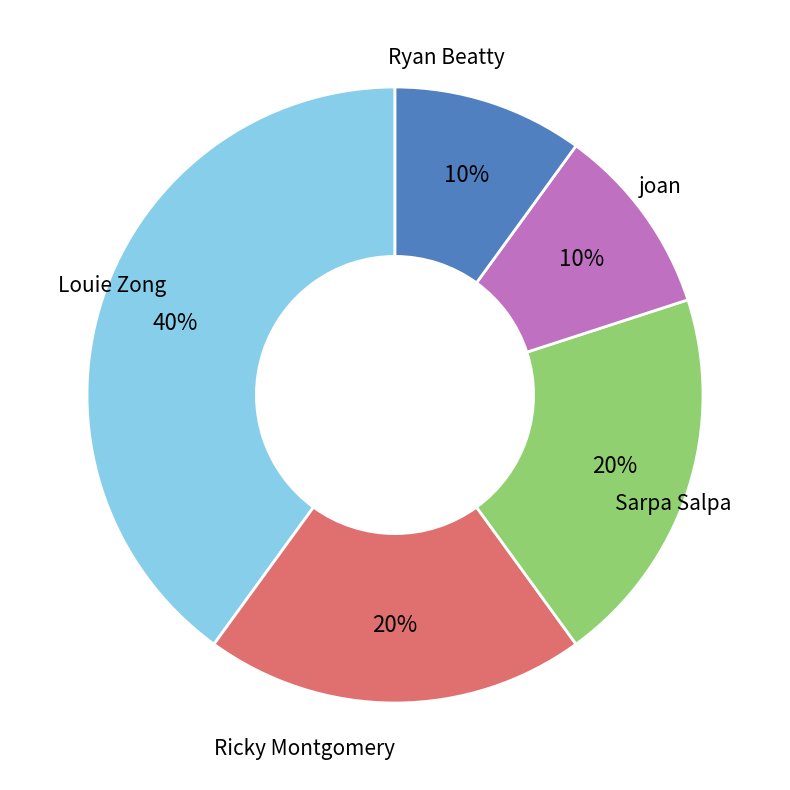

To the nearest percent, what is the difference between the largest and smallest slice percentages?

30%